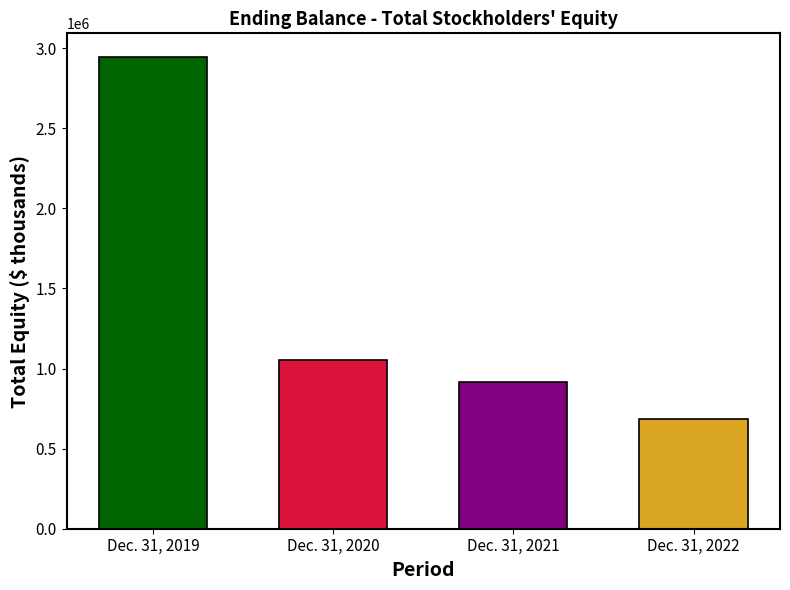

Reading left to right, extract all data points from this chart.

Dec. 31, 2019=2945441	Dec. 31, 2020=1050817	Dec. 31, 2021=915765	Dec. 31, 2022=684506